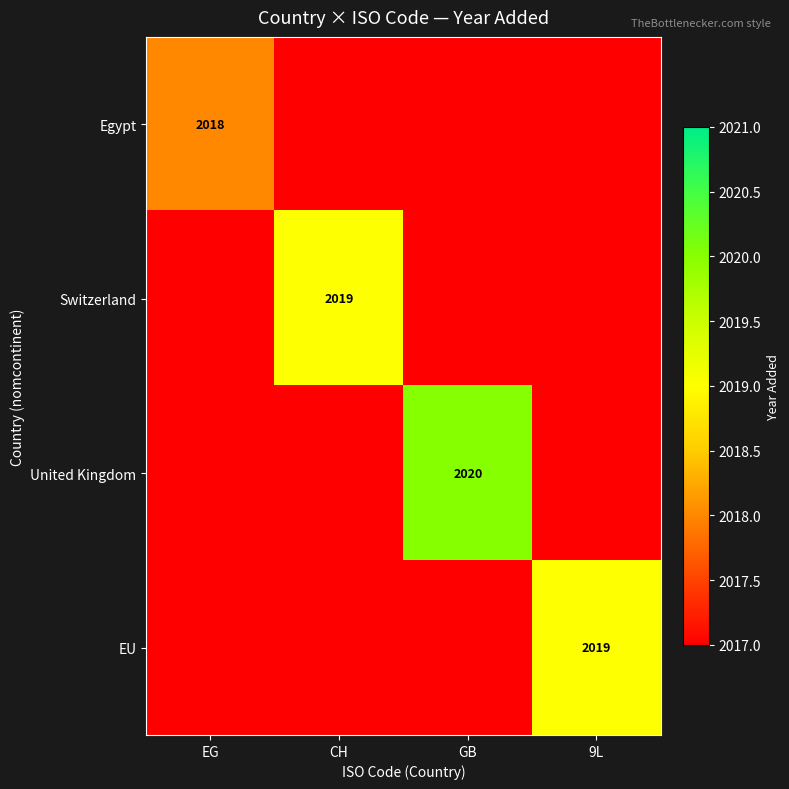

True or false: EU has a value of 2019 at 9L.

True